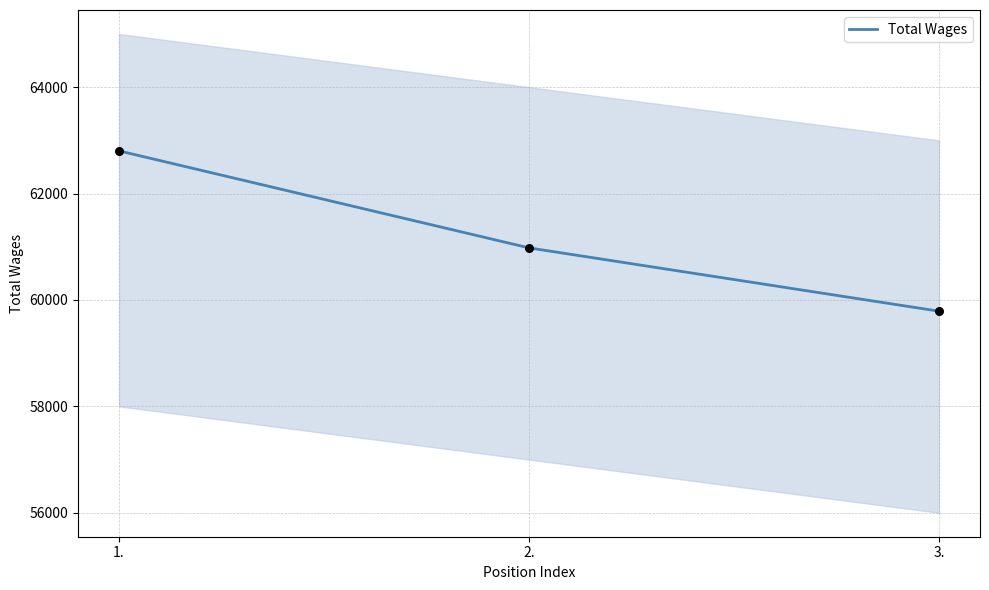

What is the change in value from 1. to 3.?

-3013